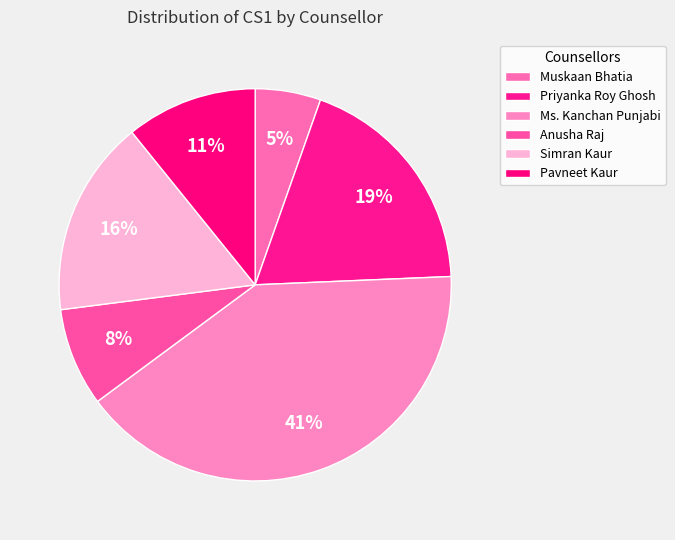

How many segments does this pie chart have?

6